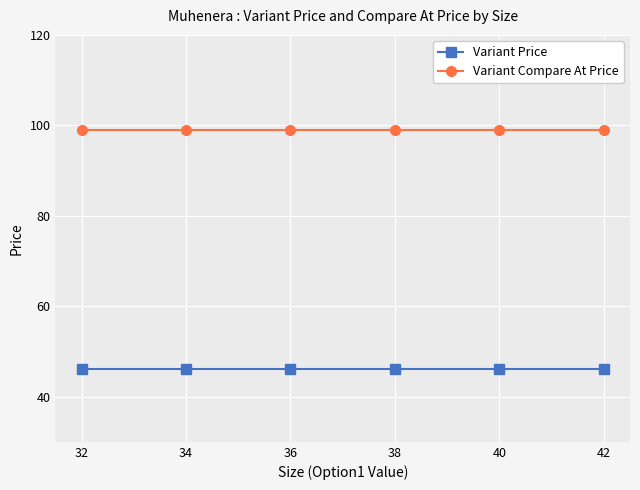

Rank the series by their maximum value, from lowest to highest.

Variant Price, Variant Compare At Price